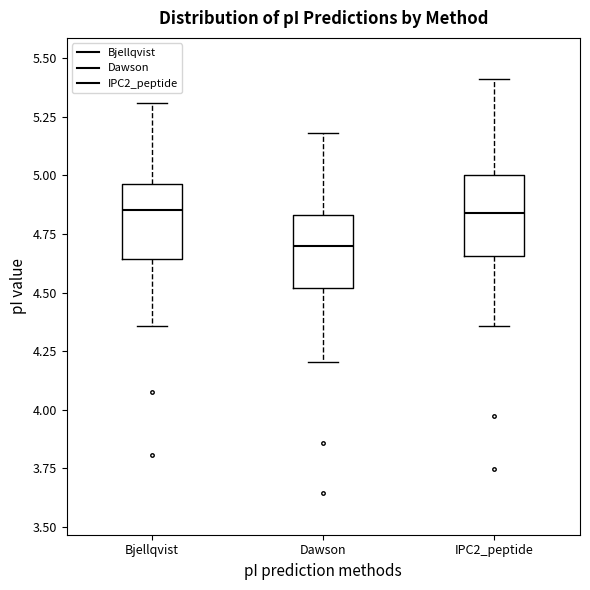

Reading left to right, read every box against the y-axis: the position of its median line, the range the box covers, and the ends of its whiskers. The values are not printed on the chart, so give them approximately, as read against the axis.

Bjellqvist: median 4.85, box 4.65 to 4.95, whiskers 4.35 to 5.30
Dawson: median 4.70, box 4.50 to 4.85, whiskers 4.20 to 5.20
IPC2_peptide: median 4.85, box 4.65 to 5.00, whiskers 4.35 to 5.40